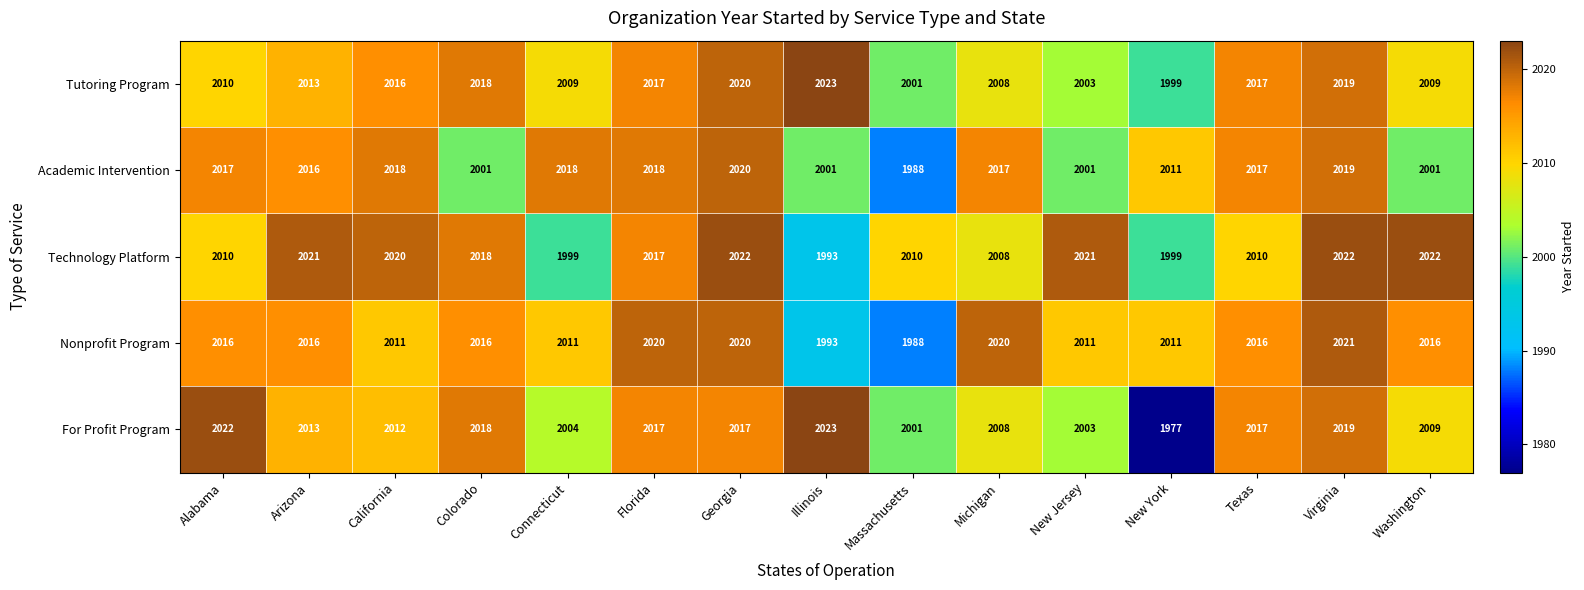

What is the average value of the Technology Platform series?

2013